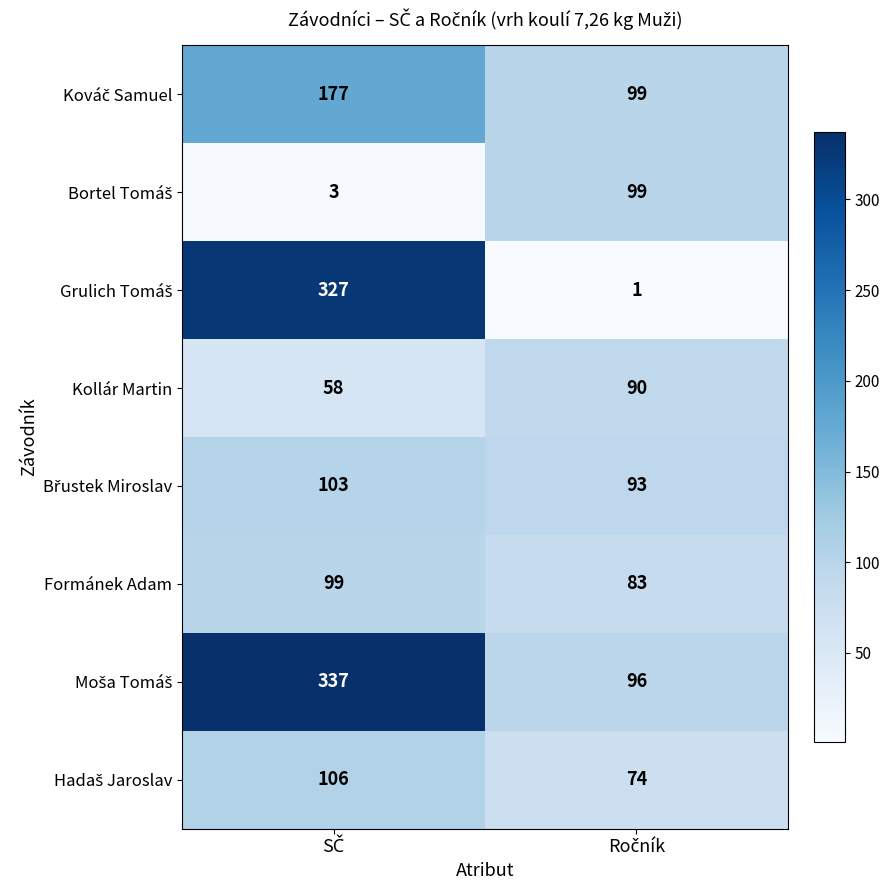

How many distinct data groups are displayed?

8